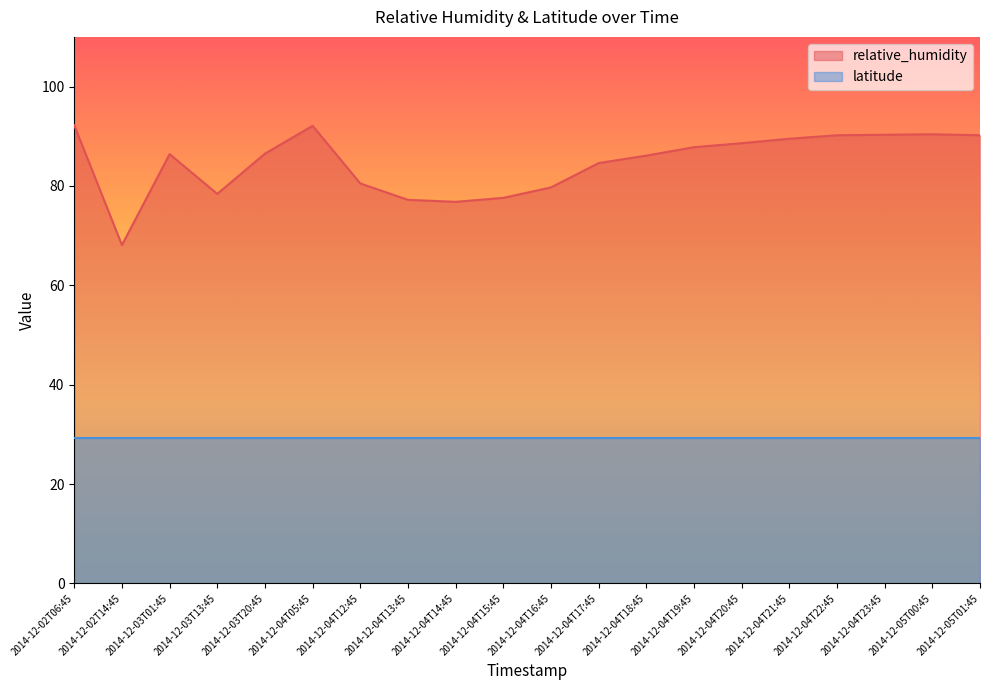

What is the smallest value displayed?

29.3